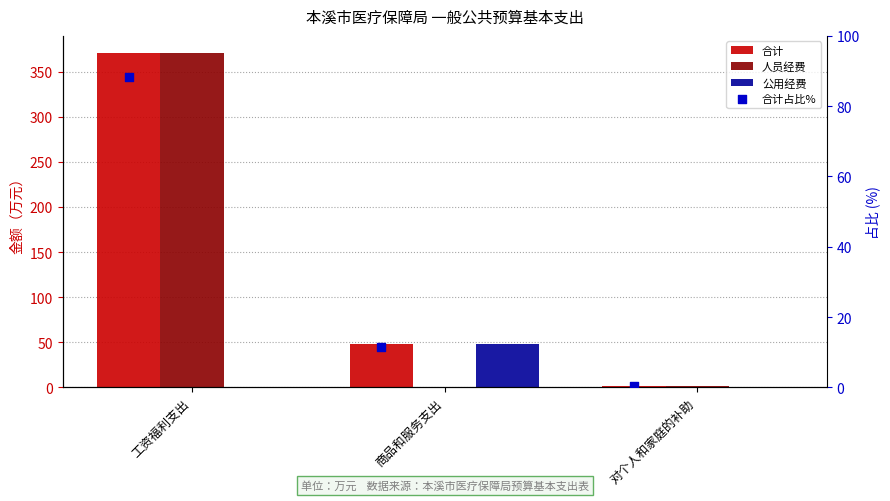

Which series has the widest spread of Y values?

人员经费